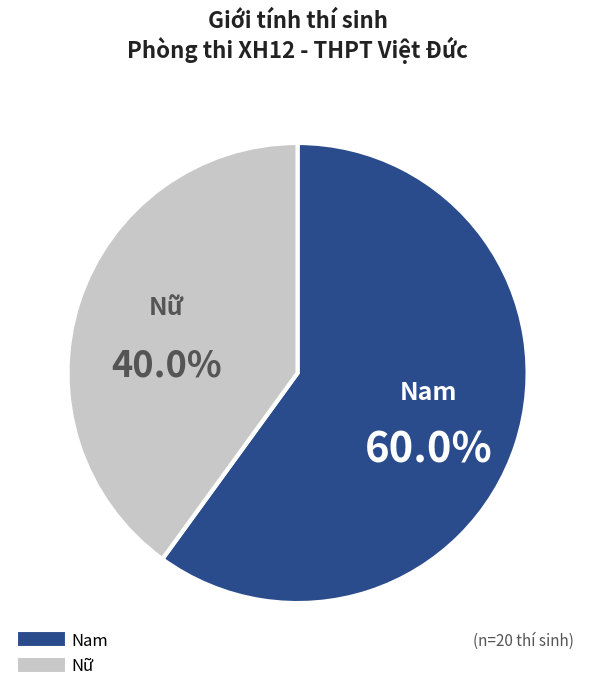

What portion of the pie excludes Nam?

40.0%